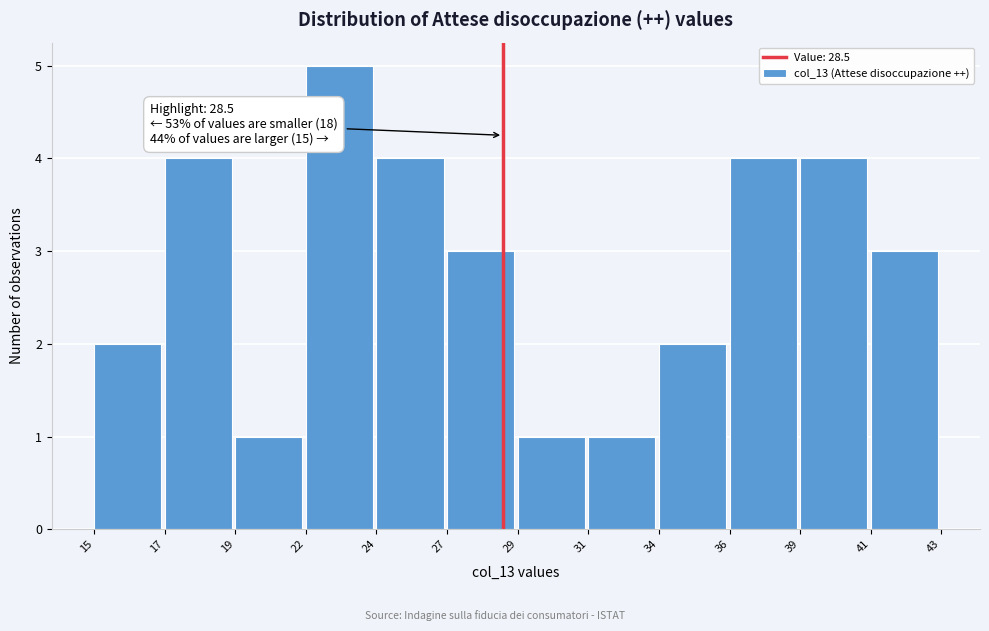

Reading left to right, list all the values displayed in this chart.

2	4	1	5	4	3	1	1	2	4	4	3